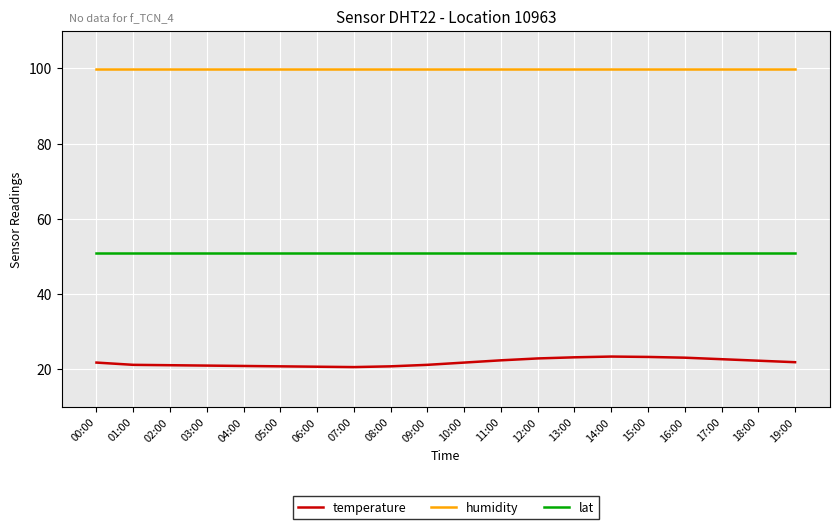

True or false: humidity has a value of 25.6 at 19:00.

False